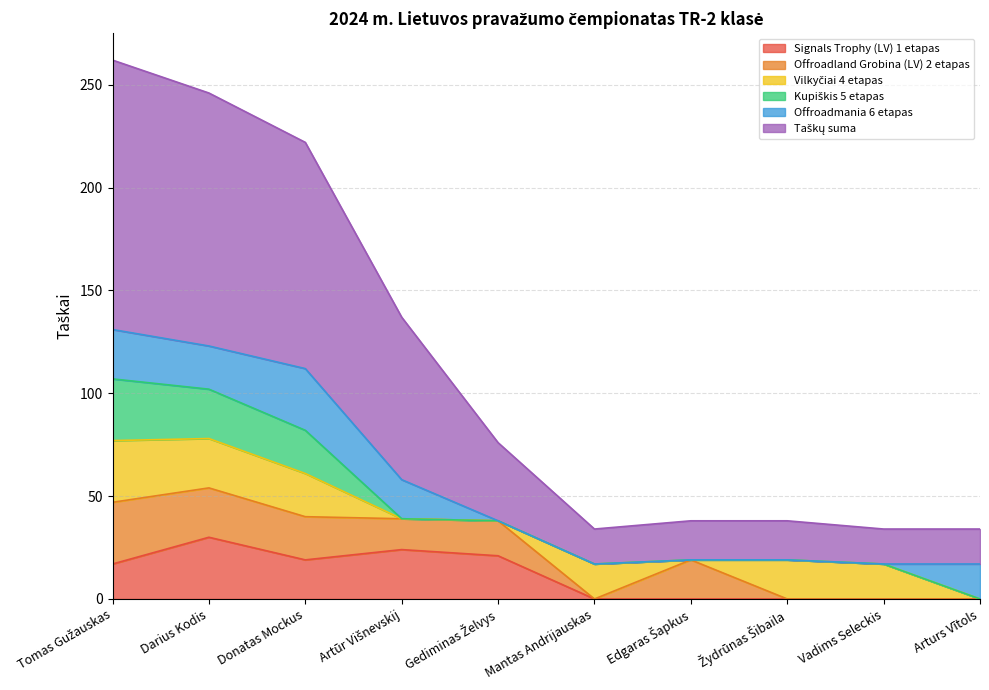

What are all the series names shown in the legend?

Signals Trophy (LV) 1 etapas, Offroadland Grobina (LV) 2 etapas, Vilkyčiai 4 etapas, Kupiškis 5 etapas, Offroadmania 6 etapas, Taškų suma